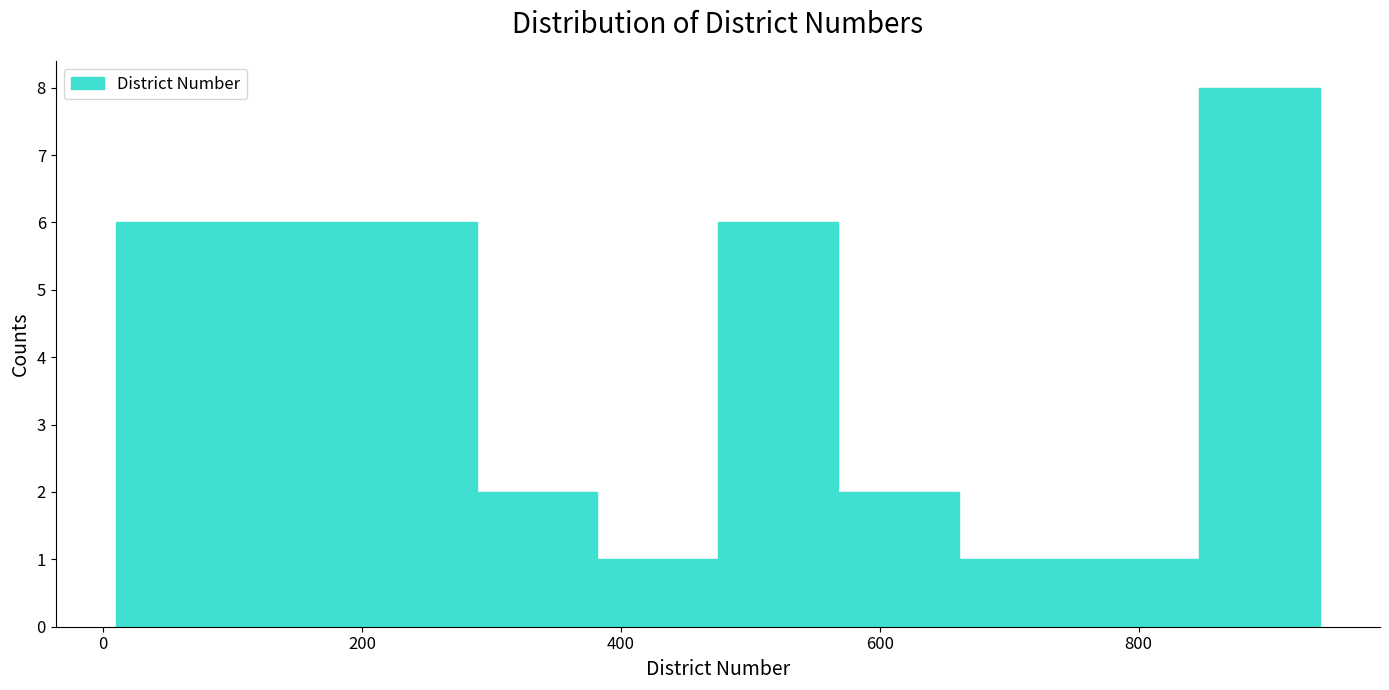

What is the height of the bar covering 200 to 280 on the x-axis? Neither the bar edges nor the heights are printed on the chart, so give them approximately, as read against the axes.

6